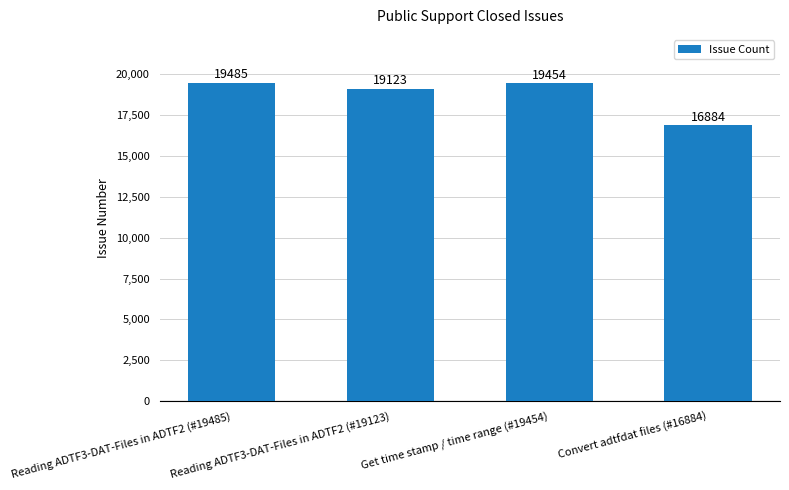

What is the label of the 1st bar from the left?

Reading ADTF3-DAT-Files in ADTF2 (#19485)